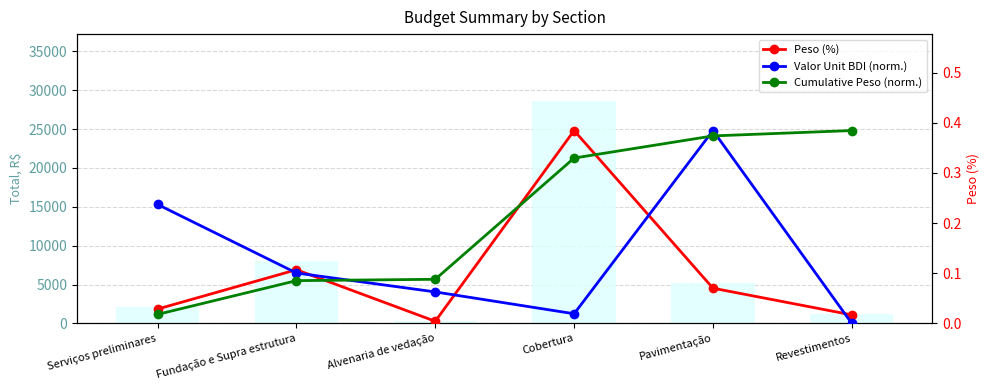

List the labels in order of Cumulative Peso (norm.) value, largest first.

Revestimentos, Pavimentação, Cobertura, Alvenaria de vedação, Fundação e Supra estrutura, Serviços preliminares